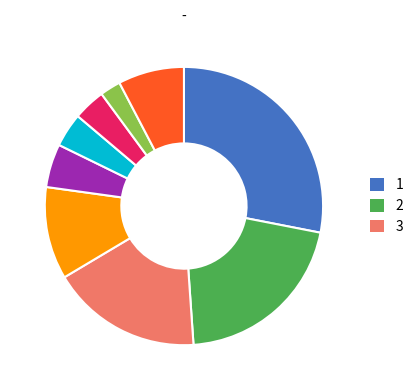

Does any single category account for the majority?

No